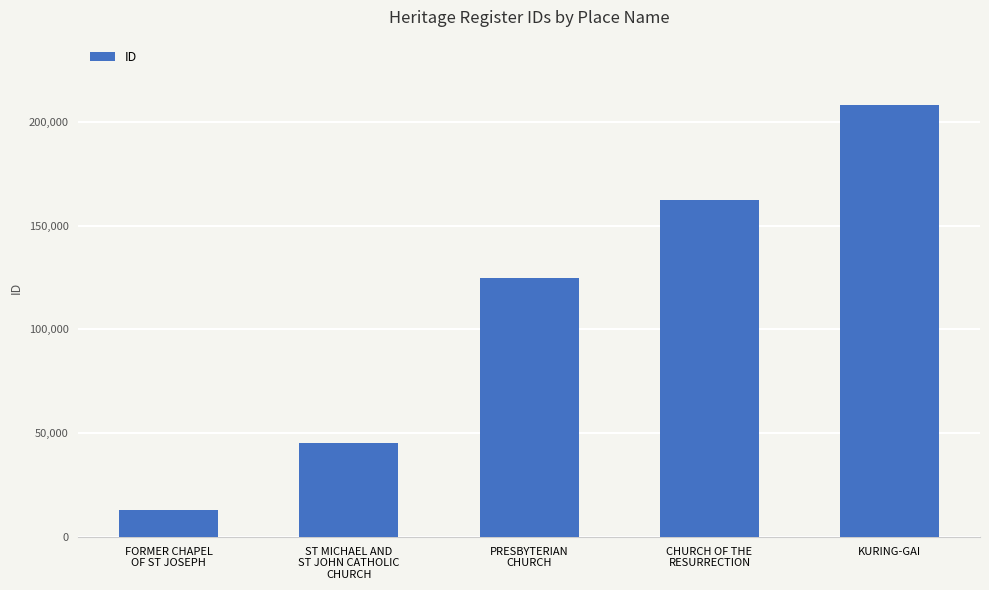

What is the label of the 2nd bar from the right?

CHURCH OF THE
RESURRECTION